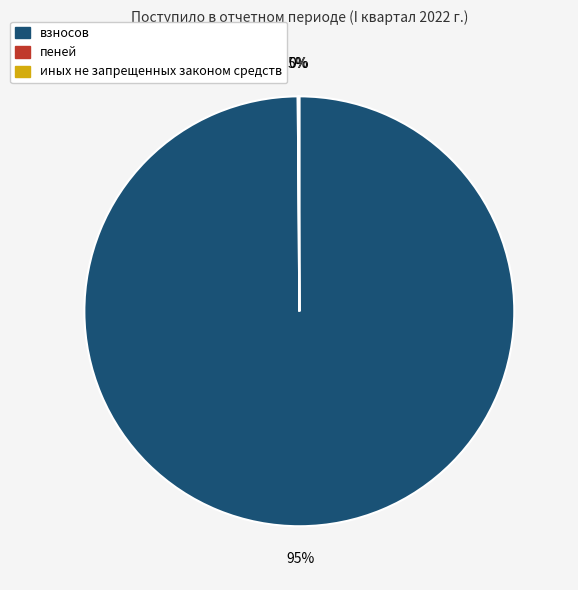

True or false: иных не запрещенных законом средств accounts for 14% of the total.

False